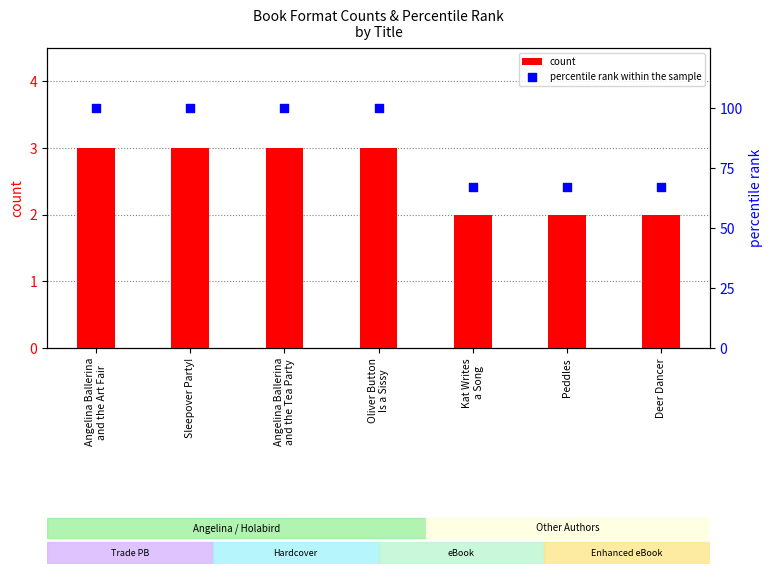

At how many categories does at least one series exceed 58?

7